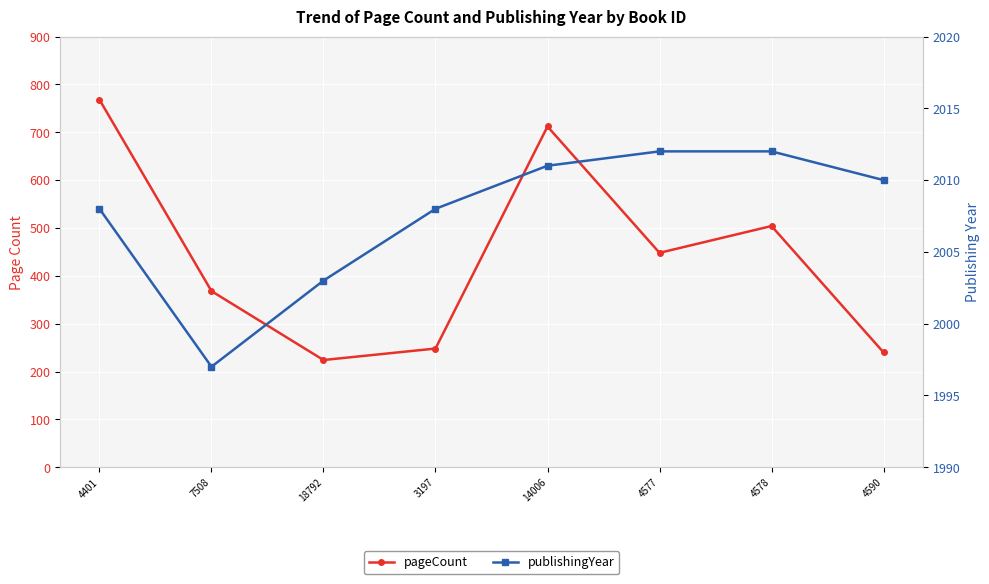

Which series has the widest spread of values?

pageCount